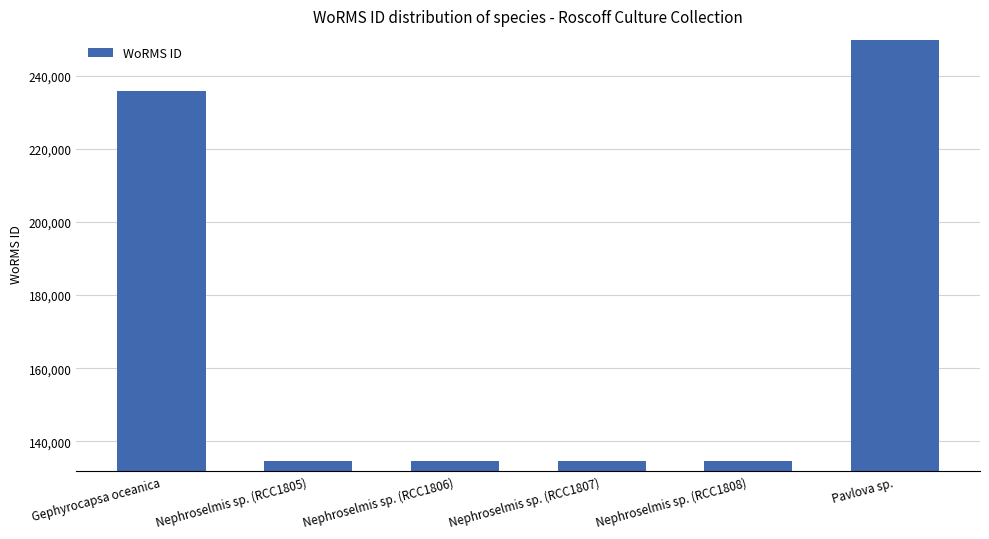

How many categories are shown in the chart?

6